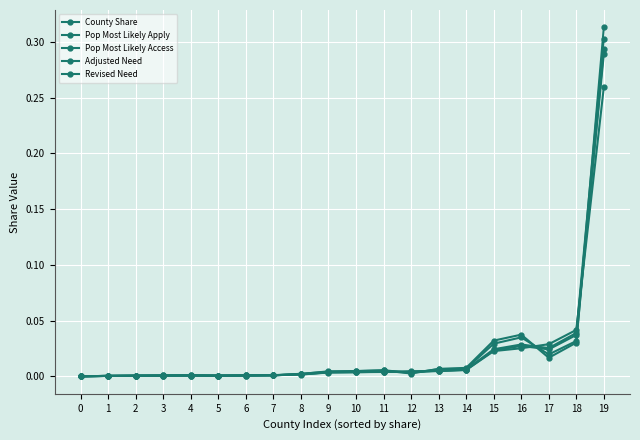

True or false: Adjusted Need has more than 1 interior local peaks.

True